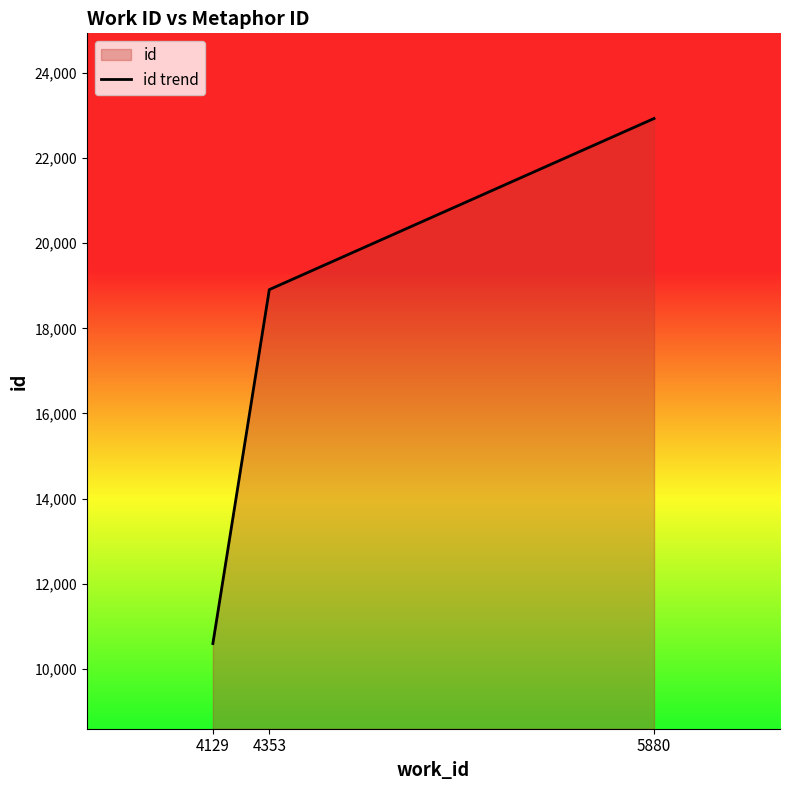

What is the difference between the second highest and minimum values?

8312